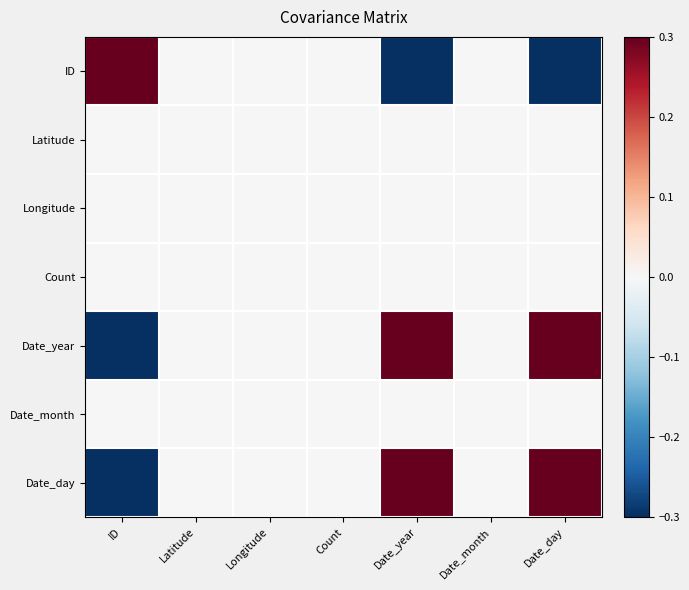

At which category is the sum across all series the highest?

Date_day